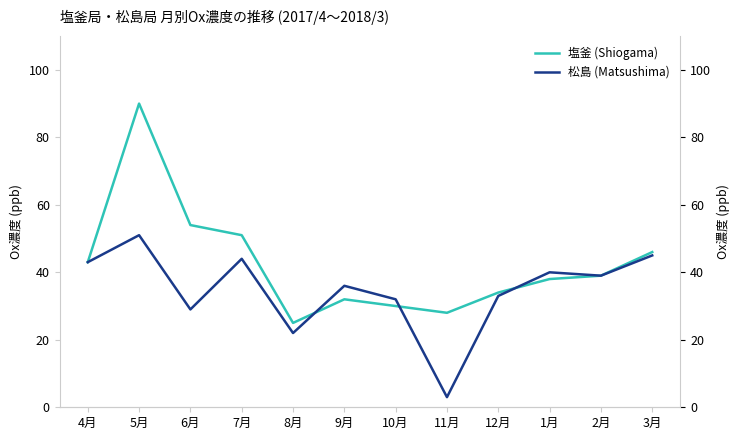

Reading left to right, extract all data points from this chart.

塩釜 (Shiogama): 4月=43	5月=90	6月=54	7月=51	8月=25	9月=32	10月=30	11月=28	12月=34	1月=38	2月=39	3月=46
松島 (Matsushima): 4月=43	5月=51	6月=29	7月=44	8月=22	9月=36	10月=32	11月=3	12月=33	1月=40	2月=39	3月=45